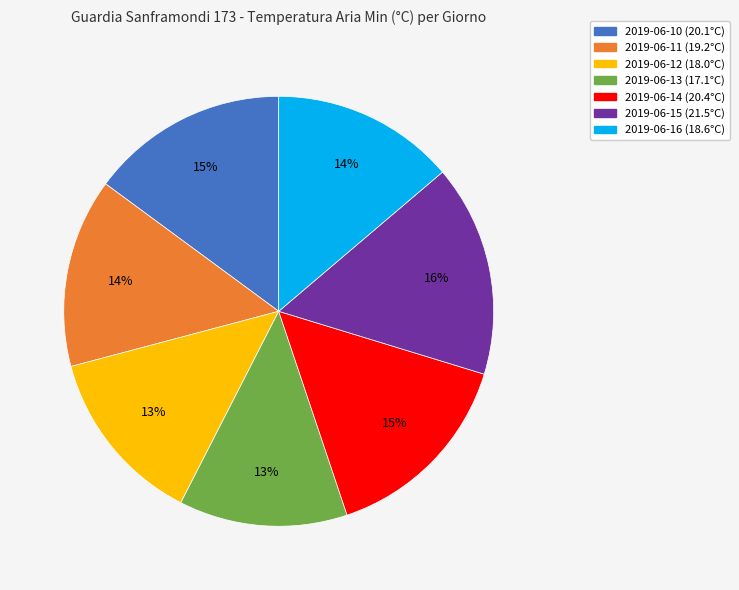

Combined, do 2019-06-10 and 2019-06-15 account for over 50%?

No